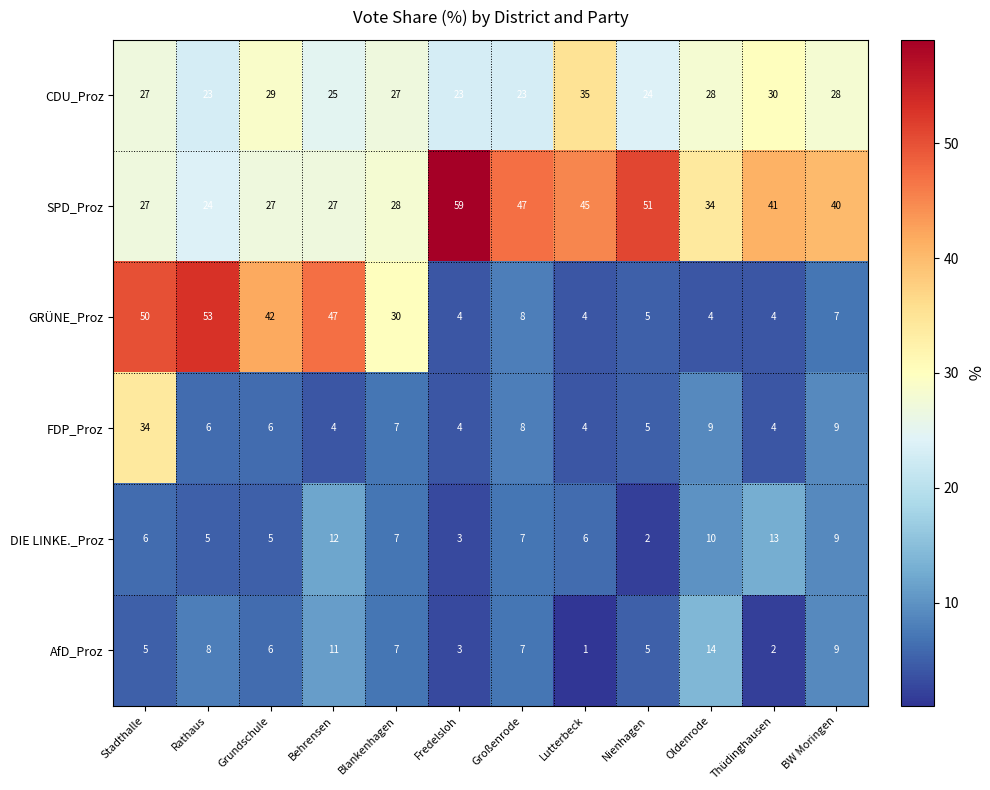

What is the difference between the maximum and minimum values in the FDP_Proz series?

30